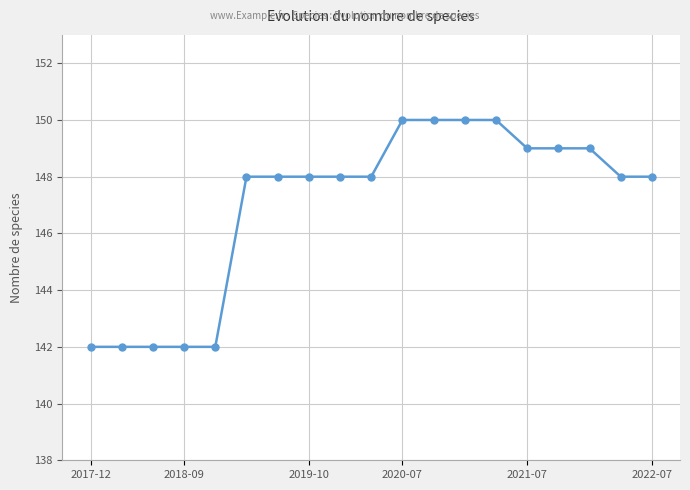

What is the maximum value shown in the chart?

150